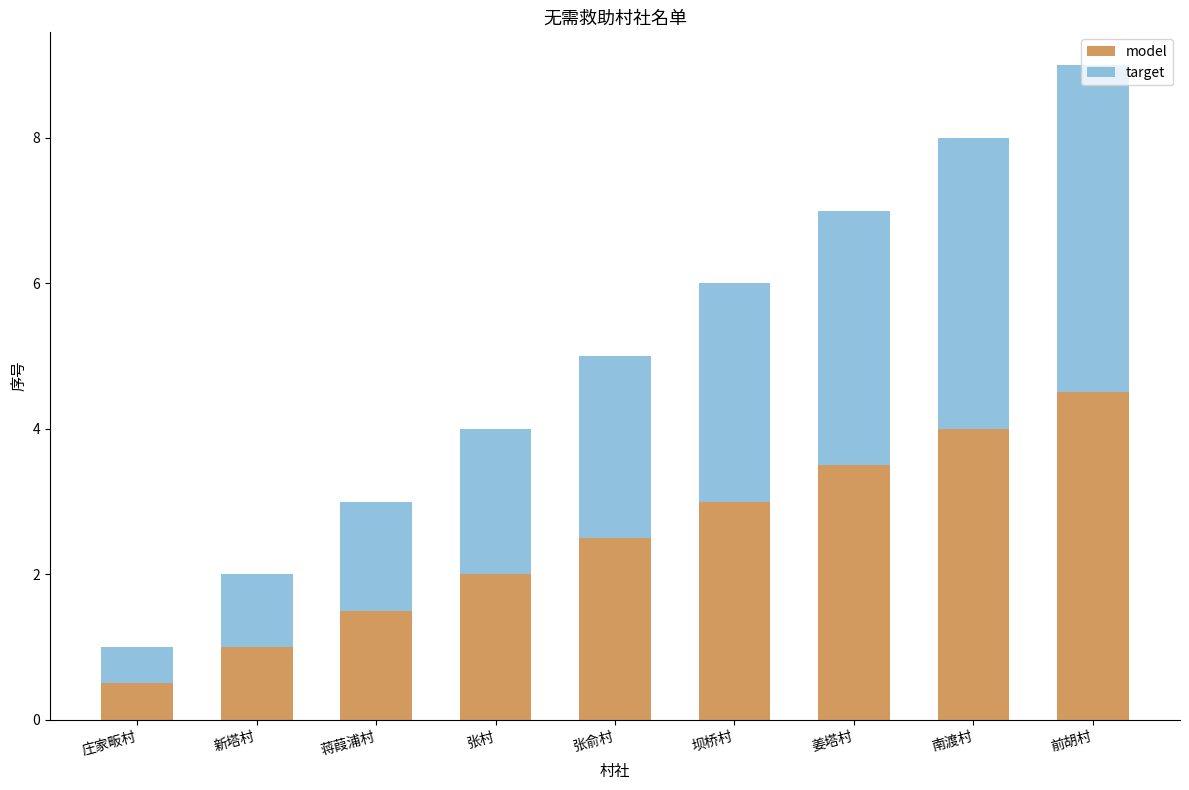

Read the model value at 蒋葭浦村.

1.5